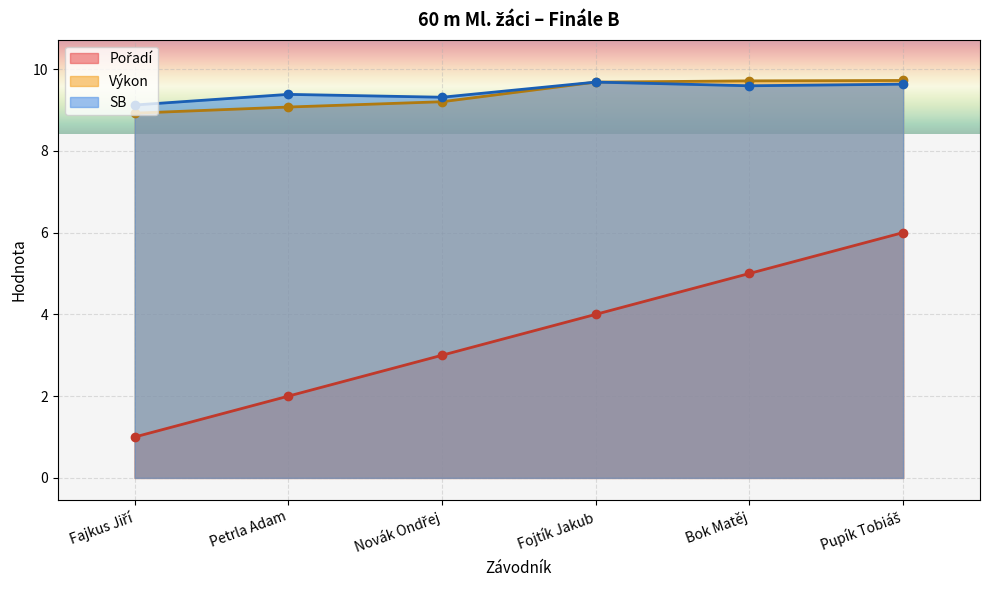

What position from the right is Pupík Tobiáš?

1